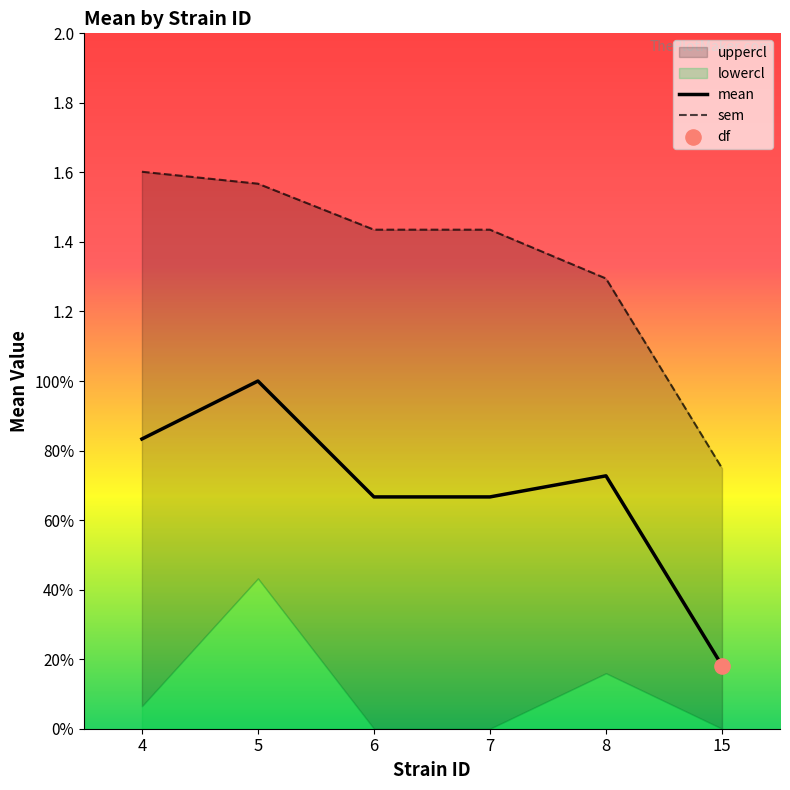

Which series has the widest spread of Y values?

sem